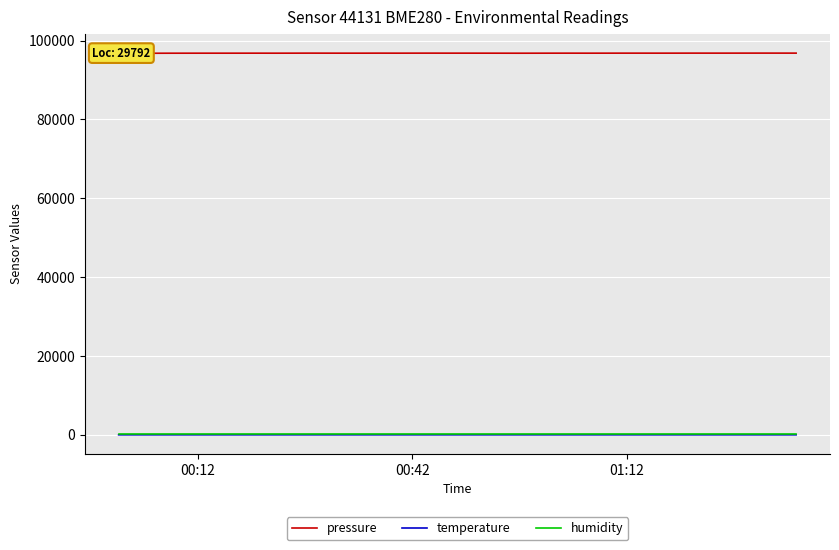

At how many categories does at least one series exceed 47024?

40